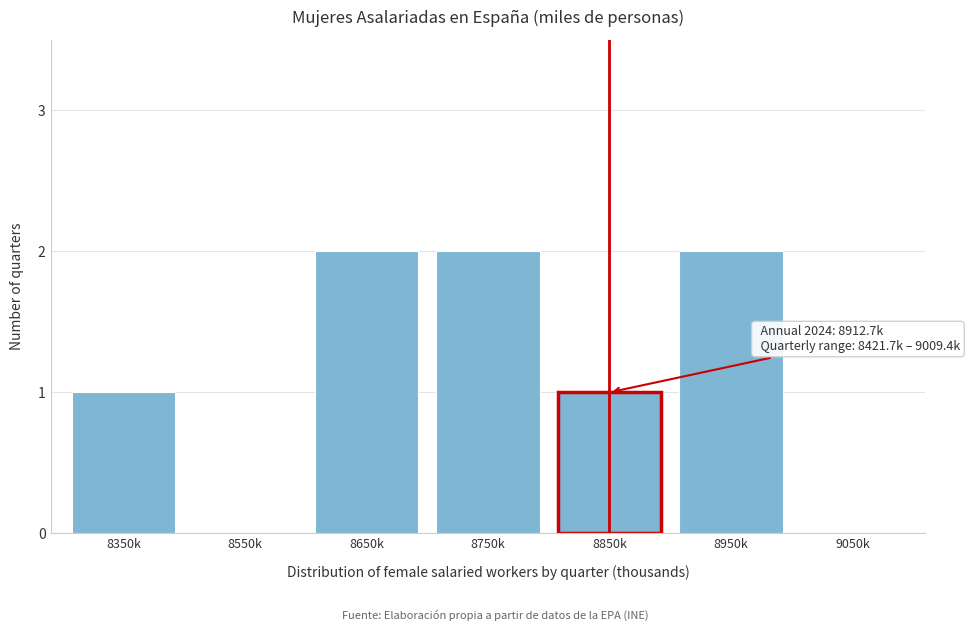

Reading left to right, transcribe all the data shown in this chart.

8350k=1	8550k=0	8650k=2	8750k=2	8850k=1	8950k=2	9050k=0